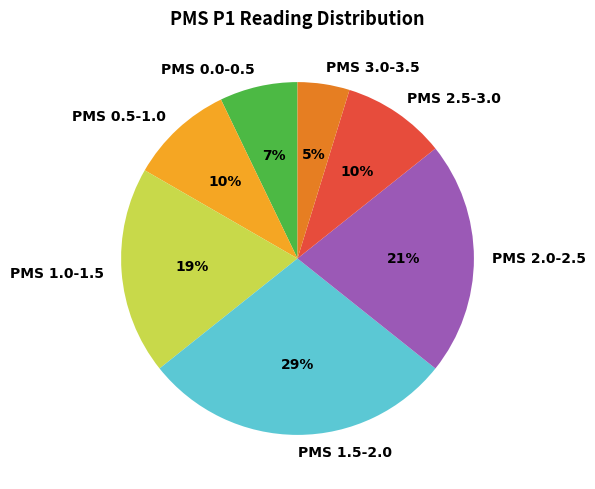

Does any single category account for the majority?

No